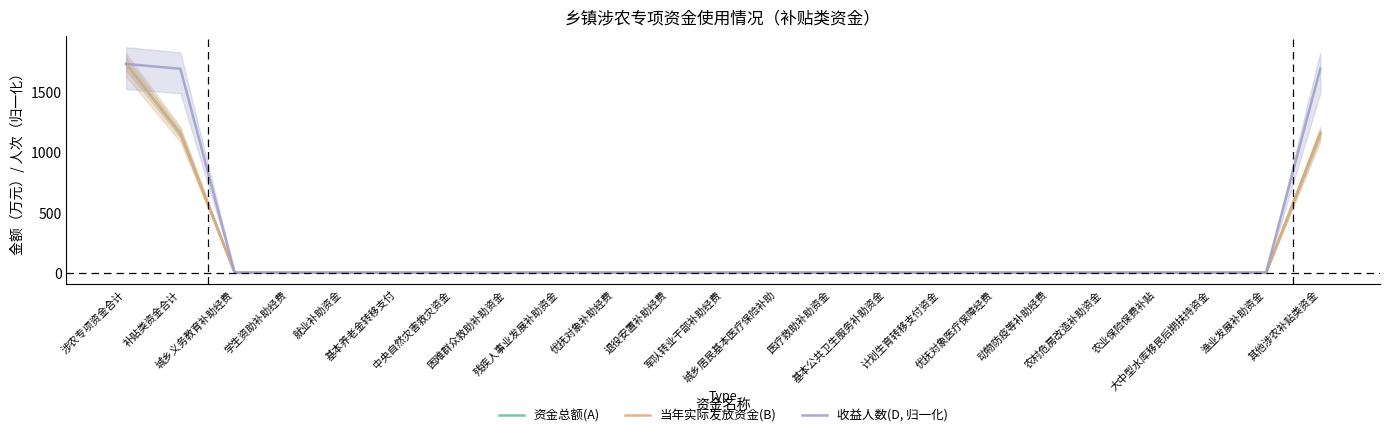

How many positive values does the 当年实际发放资金(B) series have?

3